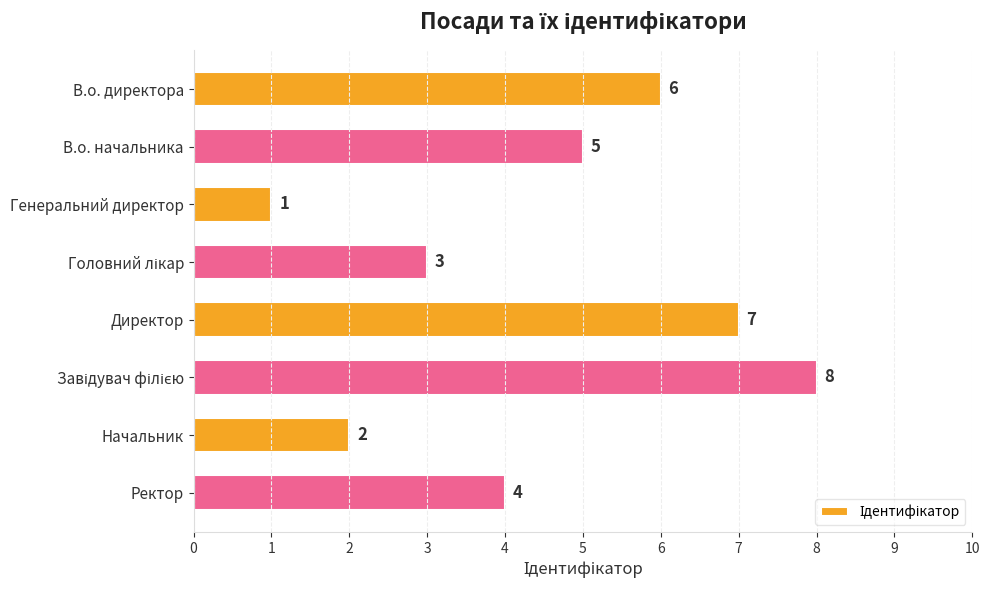

Which has a higher value, Генеральний директор or Директор?

Директор